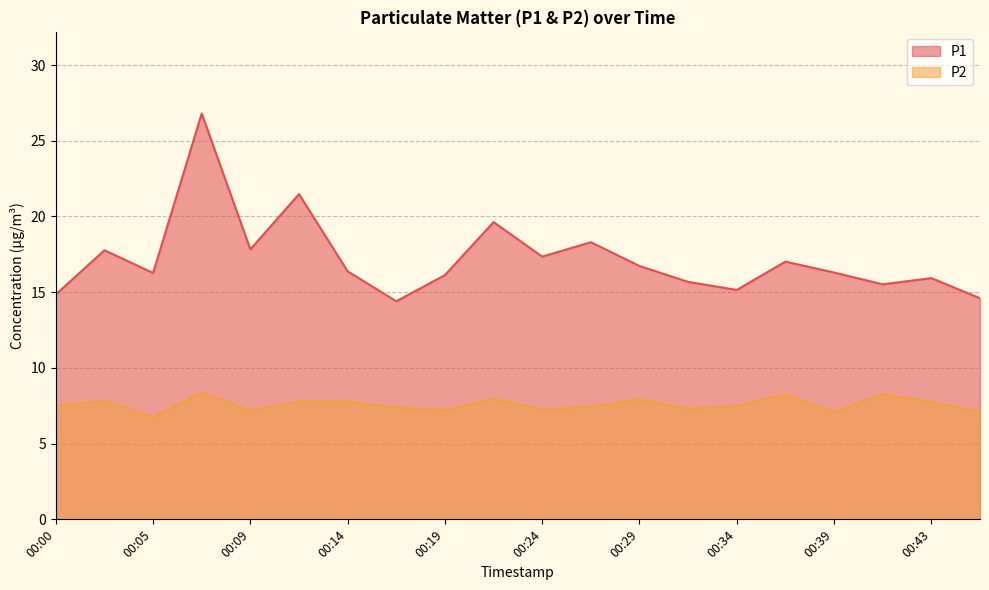

Reading left to right, what are all the values shown in this chart?

P1: 00:00=14.8	00:02=17.8	00:05=16.3	00:07=26.8	00:09=17.8	00:12=21.5	00:14=16.4	00:17=14.4	00:19=16.1	00:22=19.6	00:24=17.4	00:26=18.3	00:29=16.7	00:31=15.7	00:34=15.2	00:36=17.0	00:39=16.3	00:41=15.5	00:43=15.9	00:46=14.6
P2: 00:00=7.5	00:02=7.8	00:05=6.8	00:07=8.4	00:09=7.2	00:12=7.8	00:14=7.8	00:17=7.4	00:19=7.2	00:22=8.0	00:24=7.2	00:26=7.5	00:29=7.9	00:31=7.3	00:34=7.5	00:36=8.2	00:39=7.1	00:41=8.3	00:43=7.8	00:46=7.1